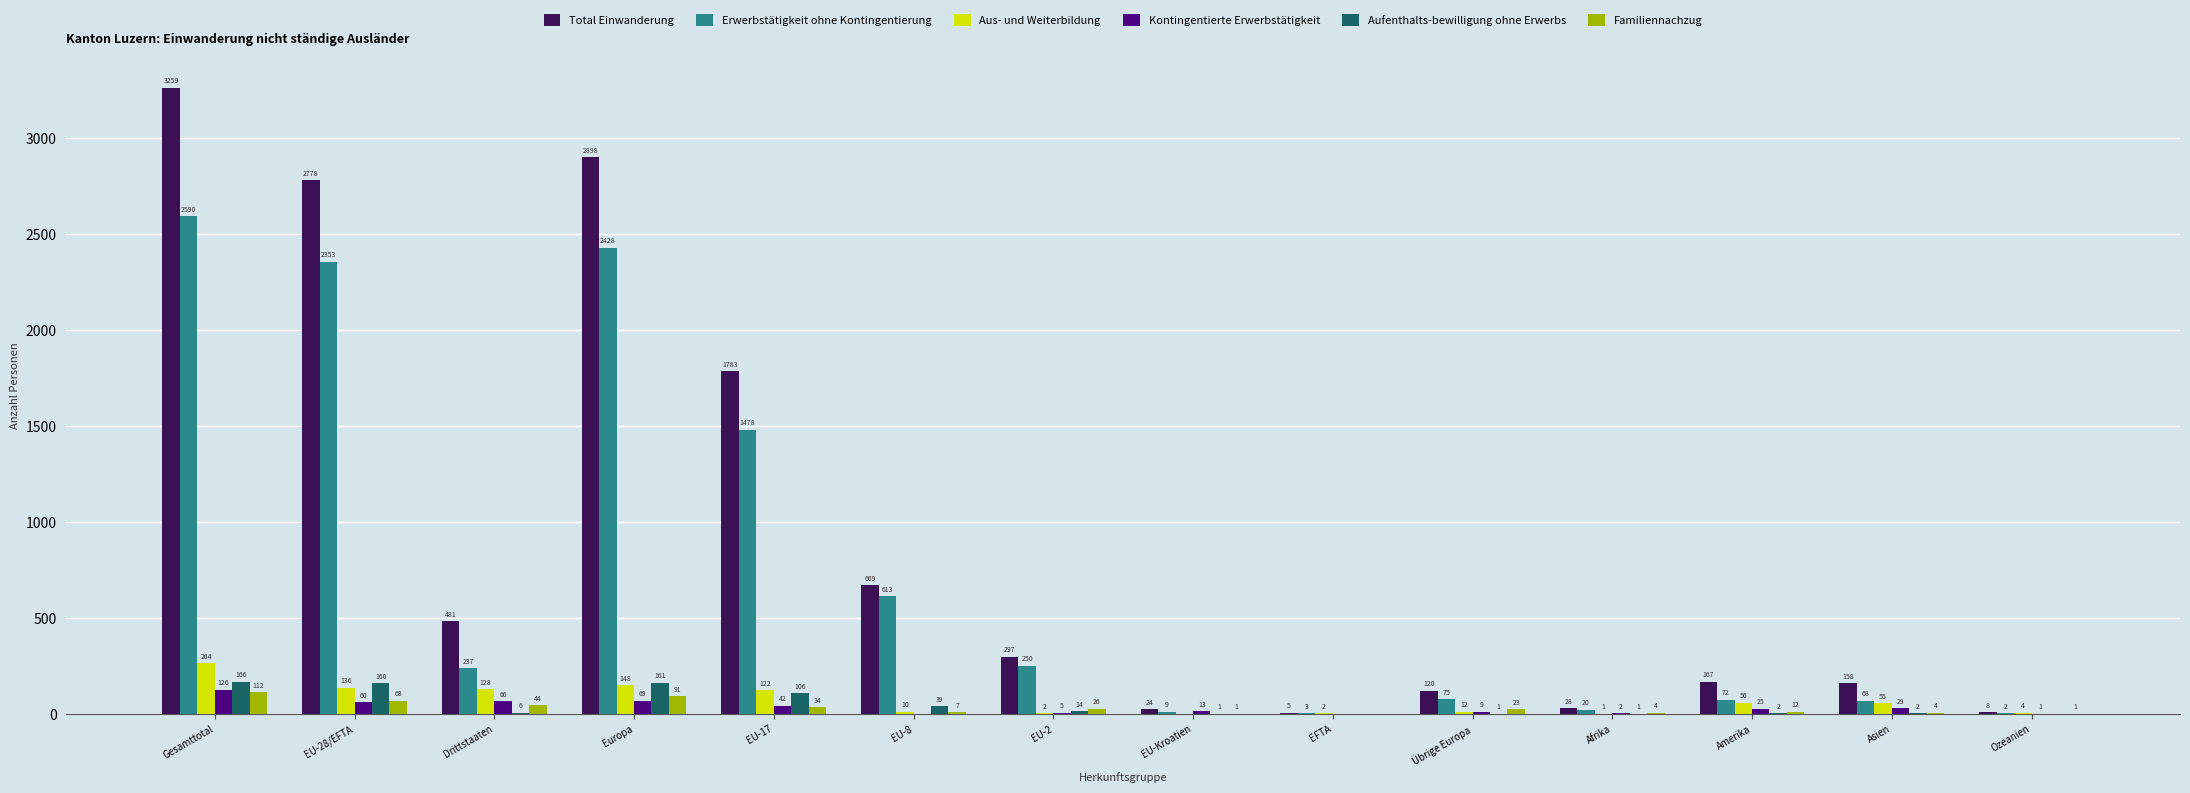

Reading right to left, list all the values displayed in this chart.

Total Einwanderung: Ozeanien=8	Asien=158	Amerika=167	Afrika=28	Übrige Europa=120	EFTA=5	EU-Kroatien=24	EU-2=297	EU-8=669	EU-17=1783	Europa=2898	Drittstaaten=481	EU-28/EFTA=2778	Gesamttotal=3259
Erwerbstätigkeit ohne Kontingentierung: Ozeanien=2	Asien=68	Amerika=72	Afrika=20	Übrige Europa=75	EFTA=3	EU-Kroatien=9	EU-2=250	EU-8=613	EU-17=1478	Europa=2428	Drittstaaten=237	EU-28/EFTA=2353	Gesamttotal=2590
Aus- und Weiterbildung: Ozeanien=4	Asien=55	Amerika=56	Afrika=1	Übrige Europa=12	EFTA=2	EU-Kroatien=0	EU-2=2	EU-8=10	EU-17=122	Europa=148	Drittstaaten=128	EU-28/EFTA=136	Gesamttotal=264
Kontingentierte Erwerbstätigkeit: Ozeanien=1	Asien=29	Amerika=25	Afrika=2	Übrige Europa=9	EFTA=0	EU-Kroatien=13	EU-2=5	EU-8=0	EU-17=42	Europa=69	Drittstaaten=66	EU-28/EFTA=60	Gesamttotal=126
Aufenthalts-bewilligung ohne Erwerbs: Ozeanien=0	Asien=2	Amerika=2	Afrika=1	Übrige Europa=1	EFTA=0	EU-Kroatien=1	EU-2=14	EU-8=39	EU-17=106	Europa=161	Drittstaaten=6	EU-28/EFTA=160	Gesamttotal=166
Familiennachzug: Ozeanien=1	Asien=4	Amerika=12	Afrika=4	Übrige Europa=23	EFTA=0	EU-Kroatien=1	EU-2=26	EU-8=7	EU-17=34	Europa=91	Drittstaaten=44	EU-28/EFTA=68	Gesamttotal=112